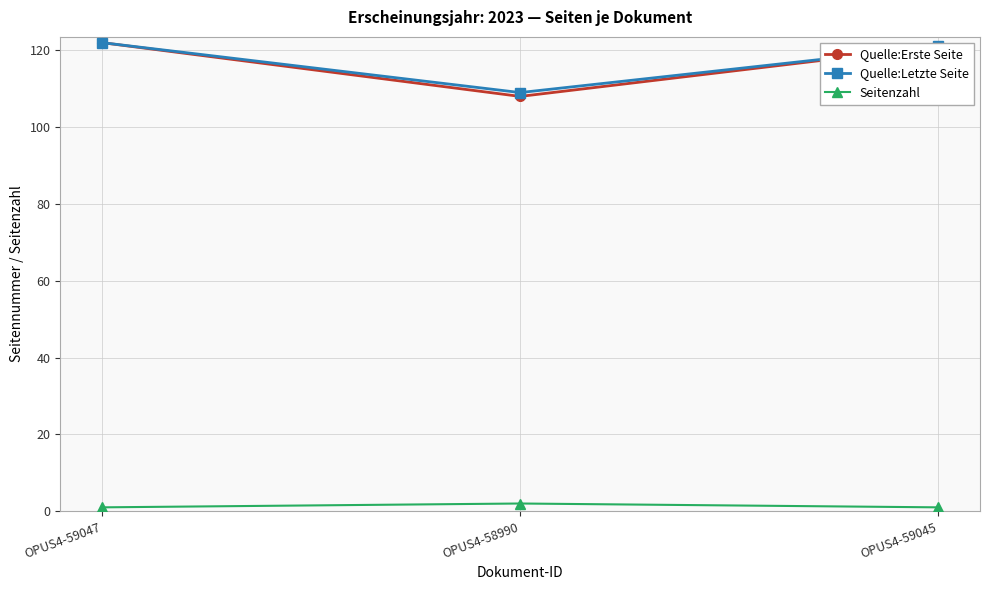

Reading left to right, list all the values displayed in this chart.

Quelle:Erste Seite: 122	108	121
Quelle:Letzte Seite: 122	109	121
Seitenzahl: 1	2	1